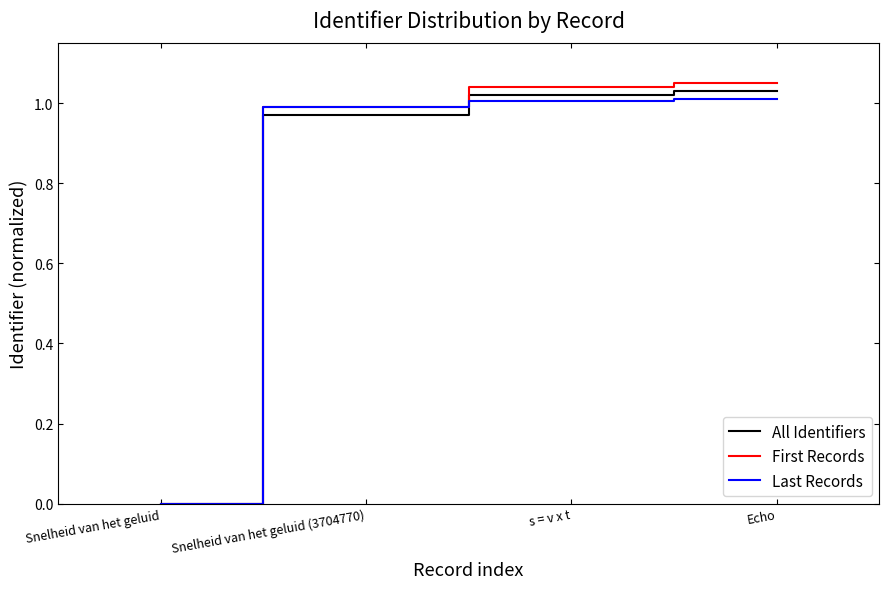

Which category has the lowest value across all series?

Snelheid van het geluid